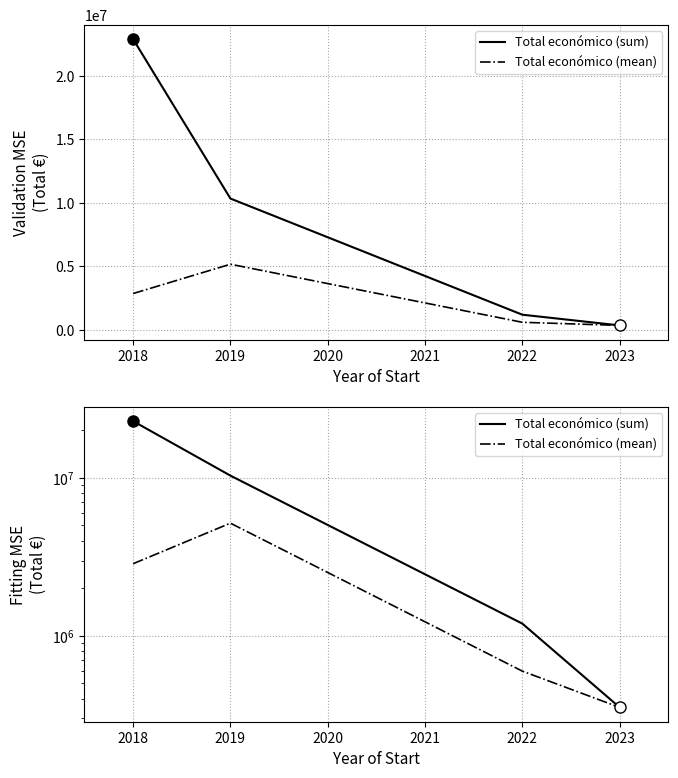

How many data points does each series have?

4